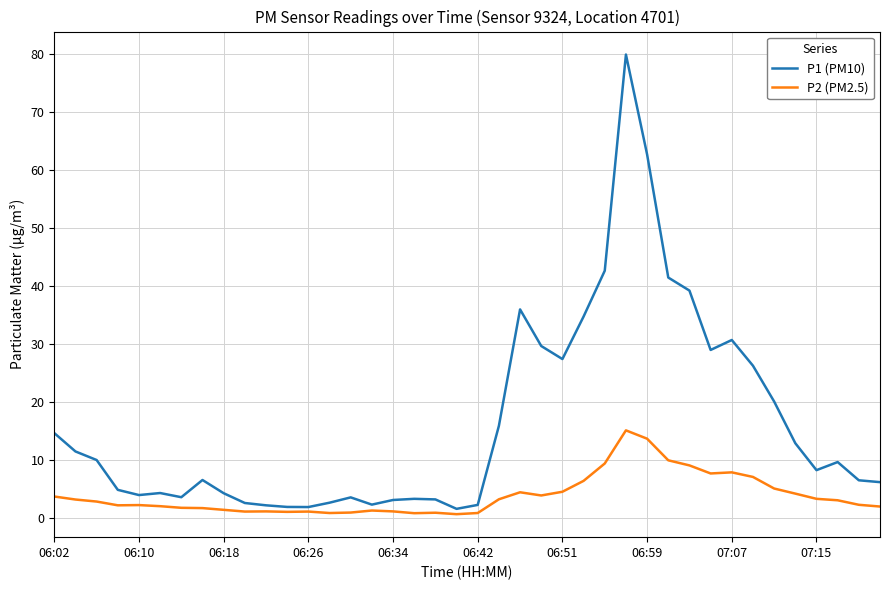

What is the maximum value shown in the chart?

80.0